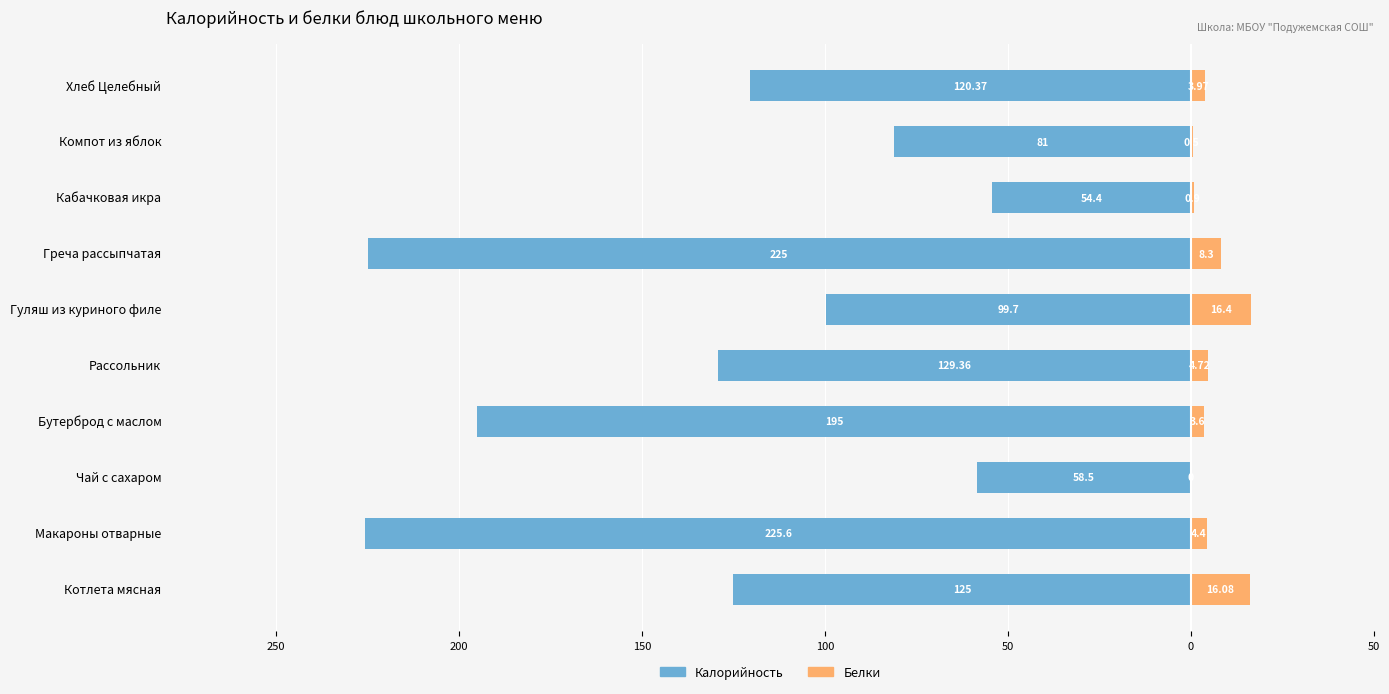

At which category is the sum across all series the highest?

Кабачковая икра